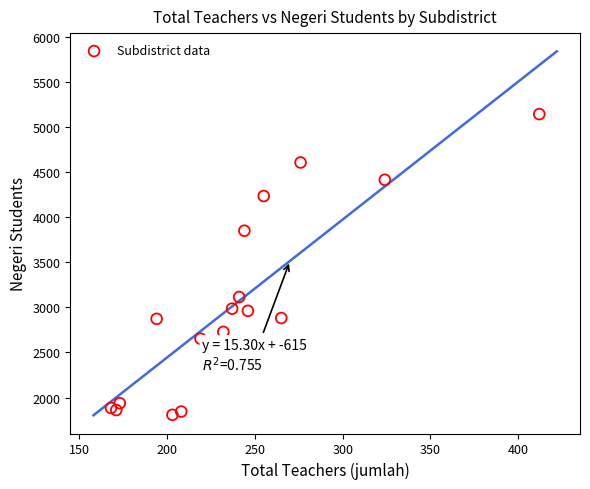

What is the range of X values (max minus min)?

244